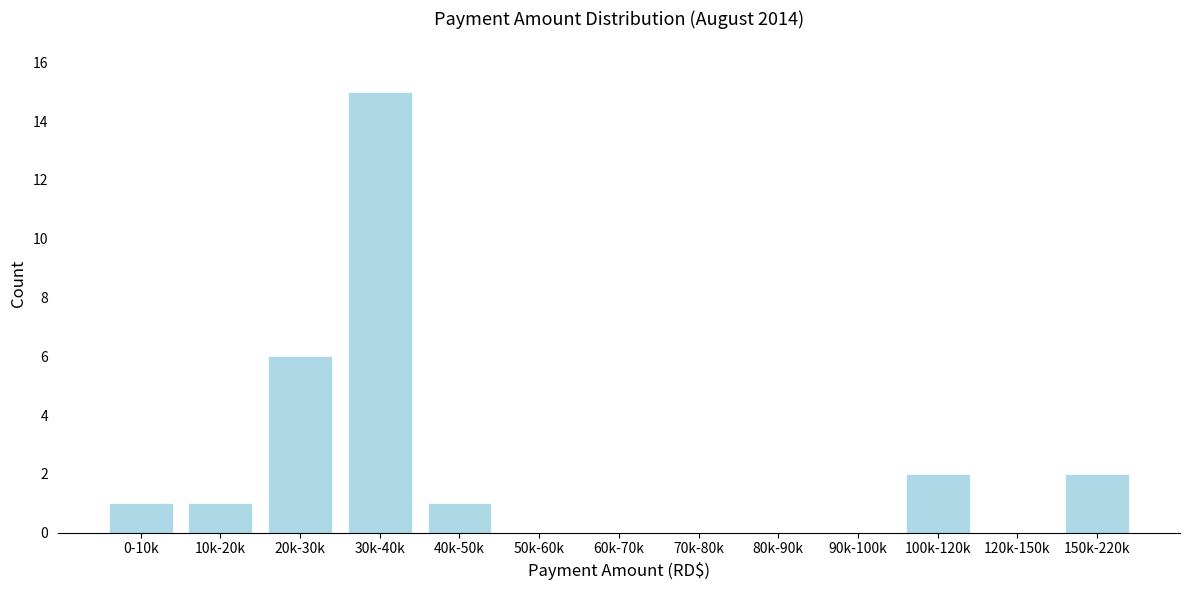

Reading right to left, transcribe all the data shown in this chart.

150k-220k=2	120k-150k=0	100k-120k=2	90k-100k=0	80k-90k=0	70k-80k=0	60k-70k=0	50k-60k=0	40k-50k=1	30k-40k=15	20k-30k=6	10k-20k=1	0-10k=1